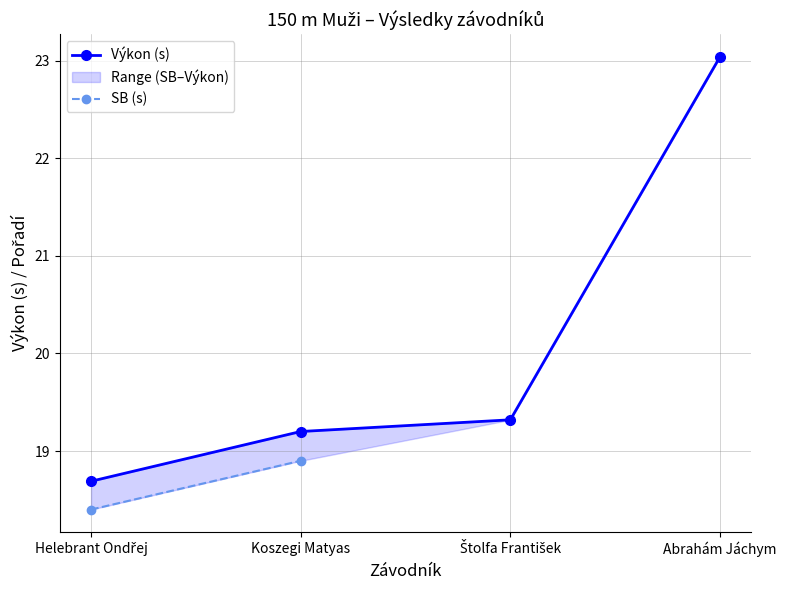

What is the average value?

20.1